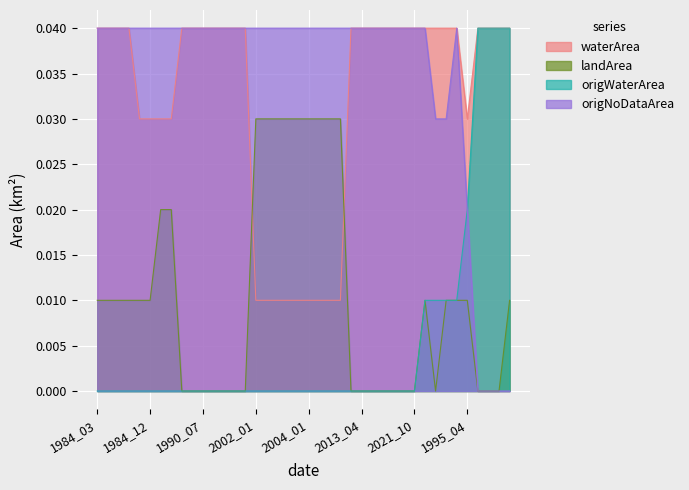

List the series in order of their peak value, lowest first.

landArea, waterArea, origWaterArea, origNoDataArea